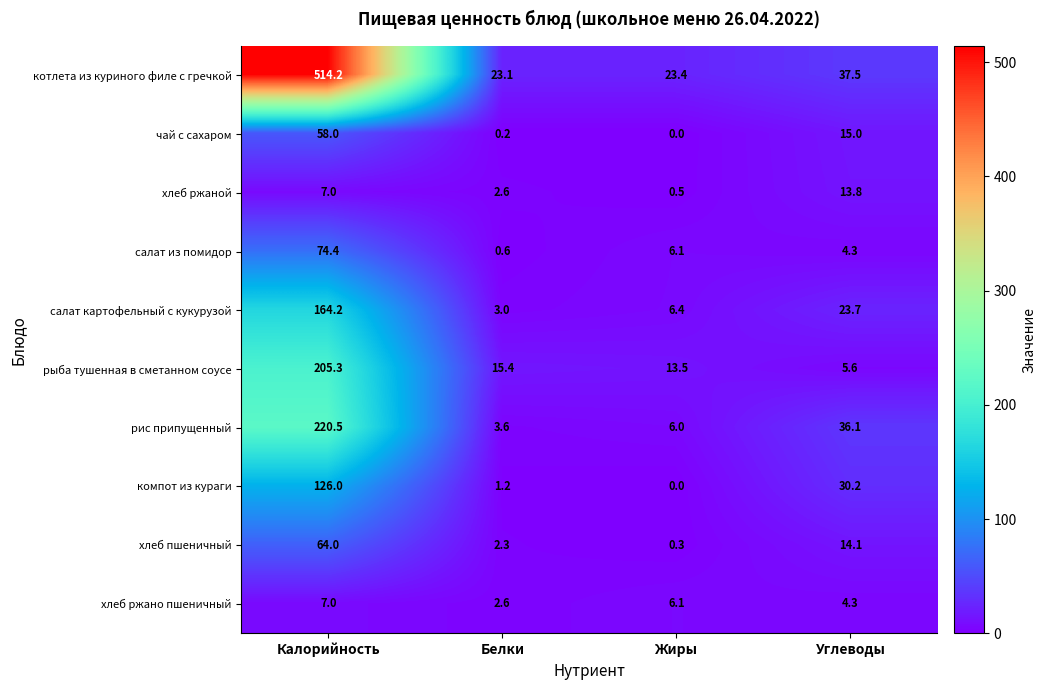

What is the average value of the компот из кураги series?

39.4